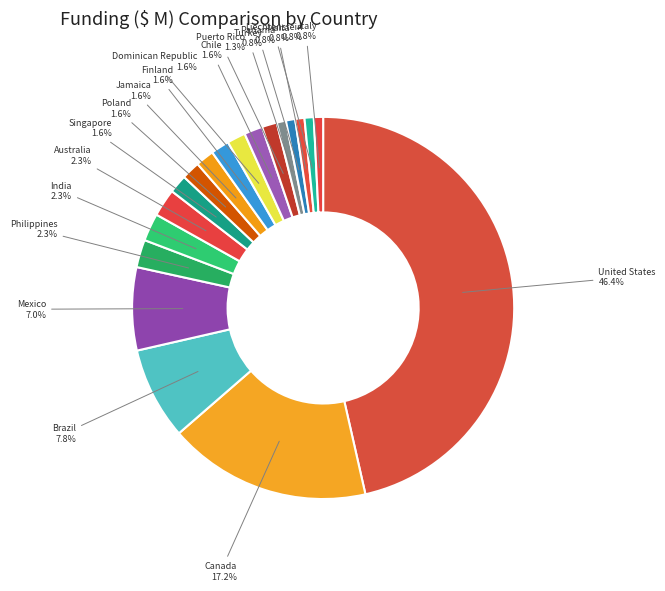

Do Jamaica and Finland together represent more than half of the pie?

No